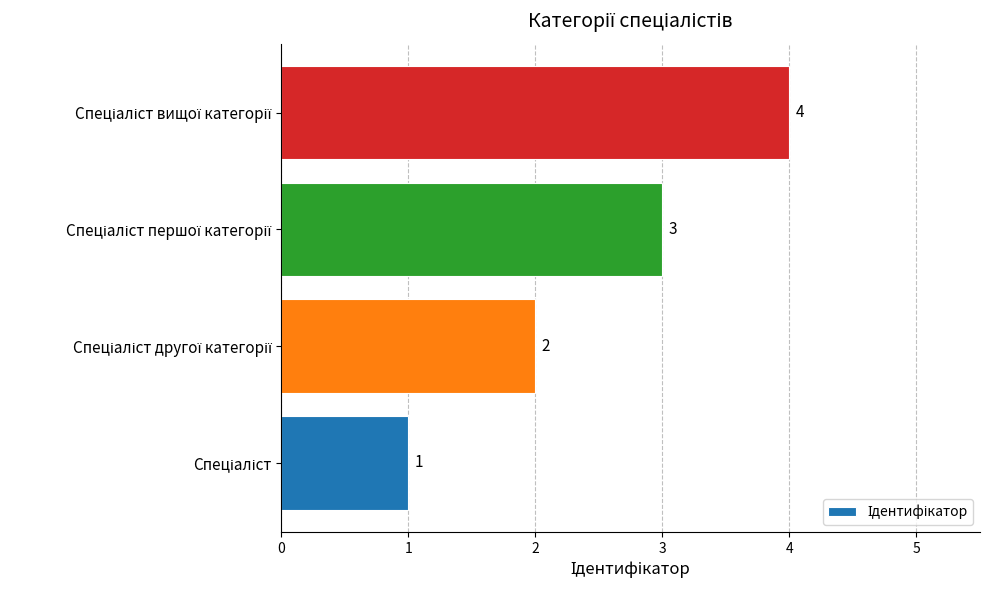

What is the sum of all values?

10